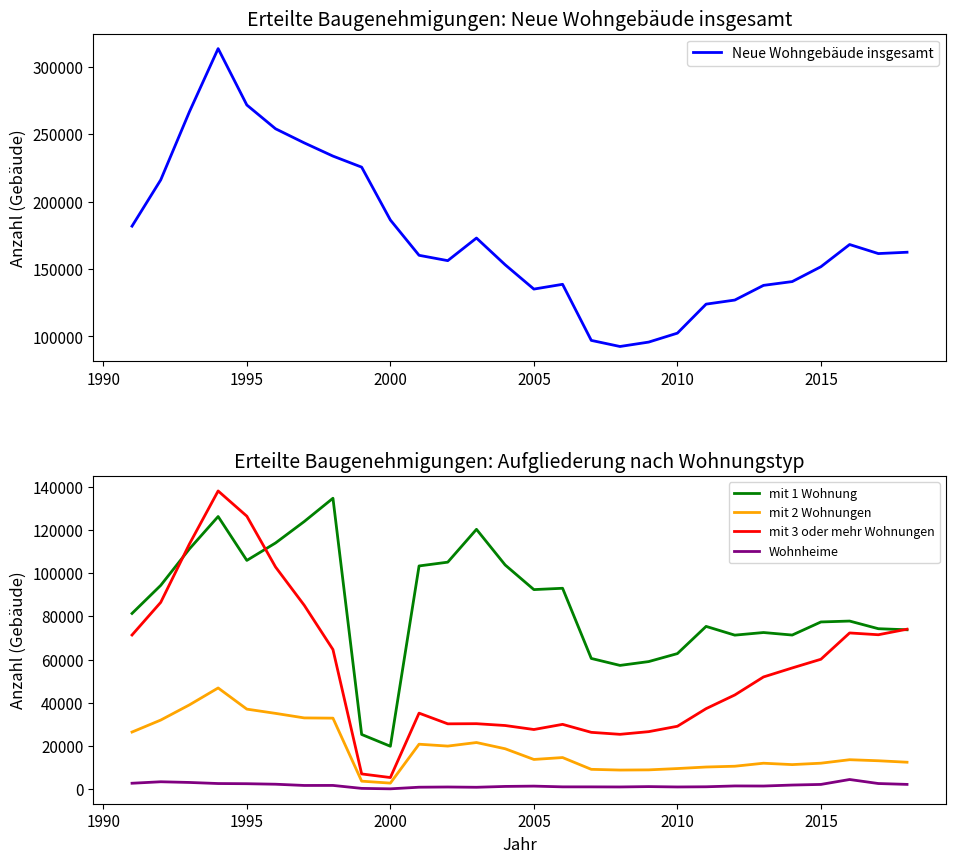

True or false: Wohnheime and mit 3 oder mehr Wohnungen intersect in this chart.

False